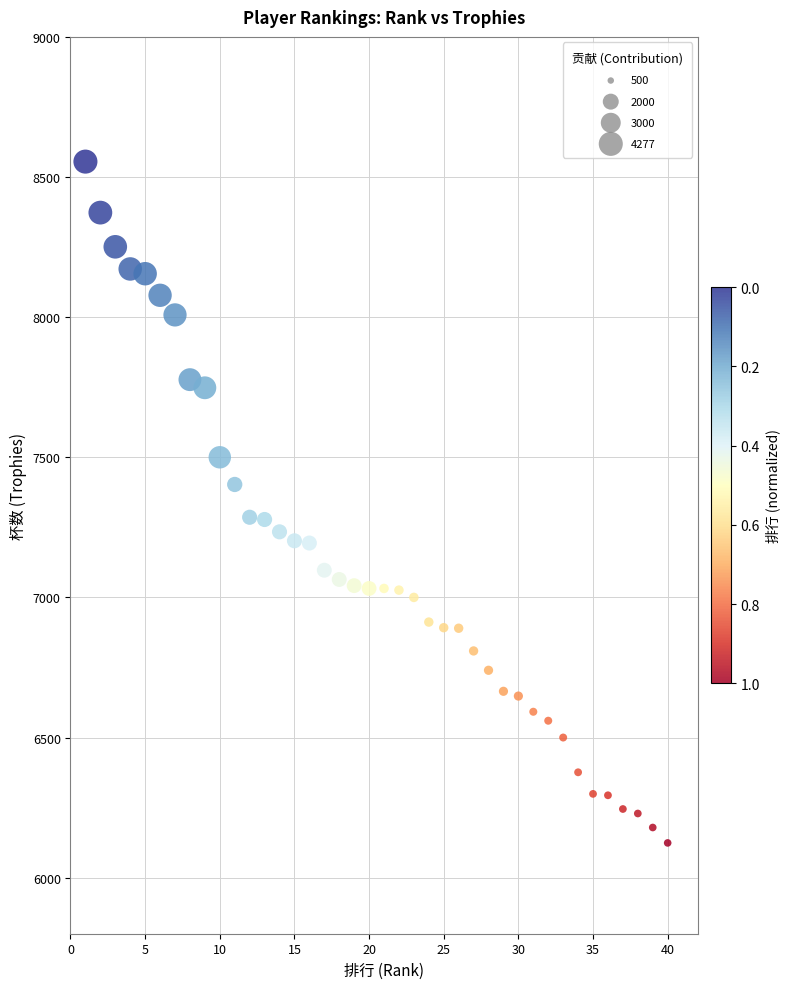

What is the range of Y values (max minus min)?

2431